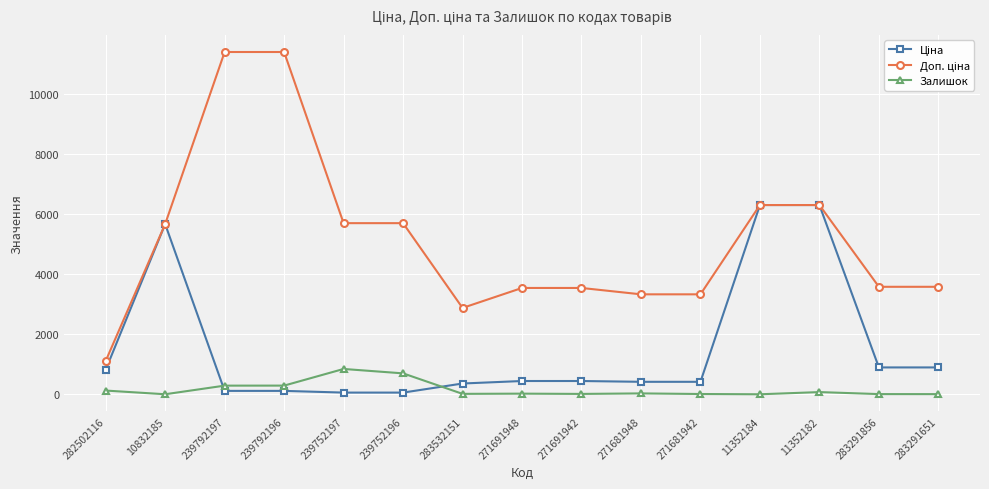

True or false: Залишок has more than 0 interior local peaks.

True